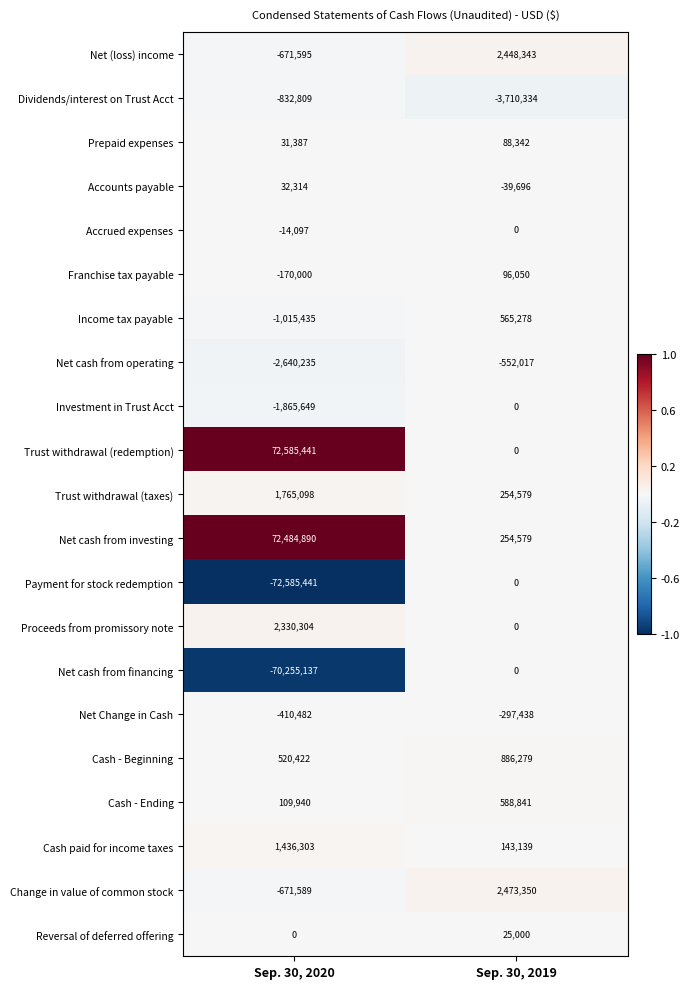

What is the difference between the Net cash from financing values at Sep. 30, 2019 and Sep. 30, 2020?

70255137